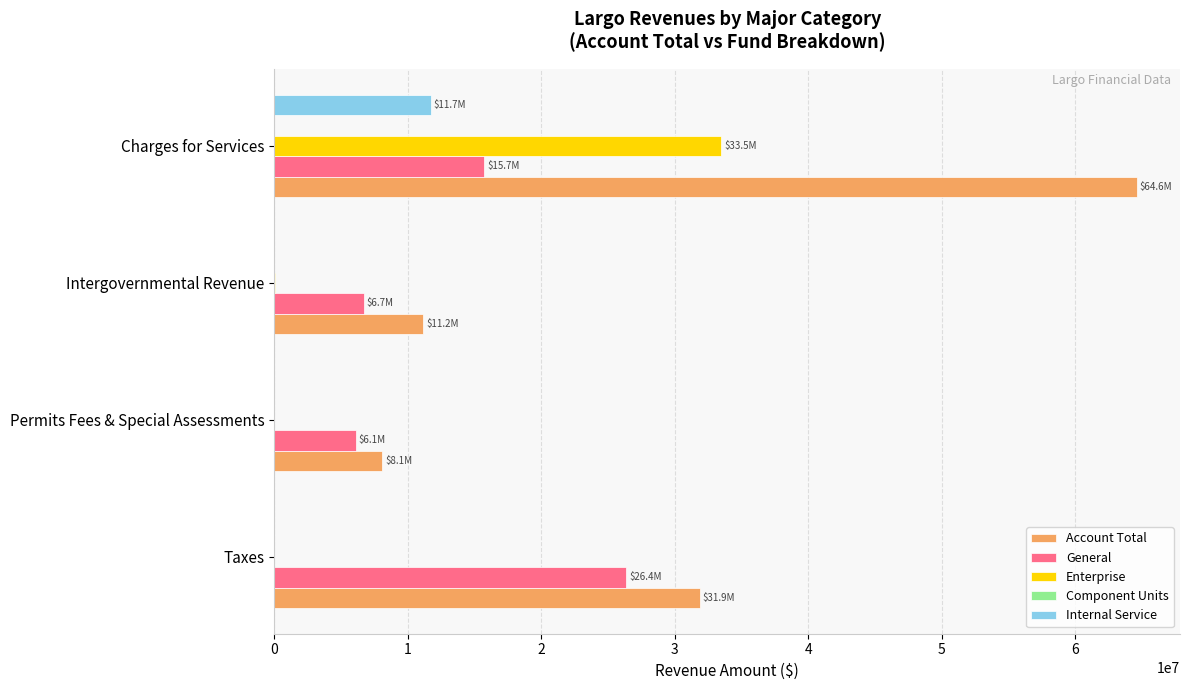

Which category has the highest value across all series?

Charges for Services